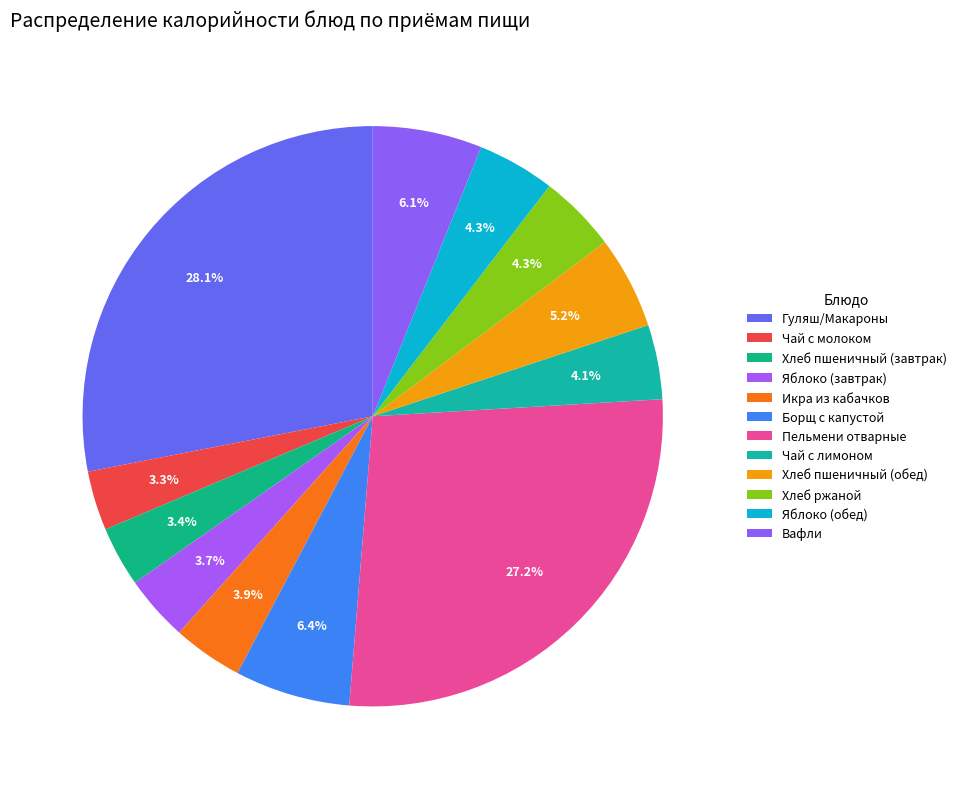

How many segments does this pie chart have?

12